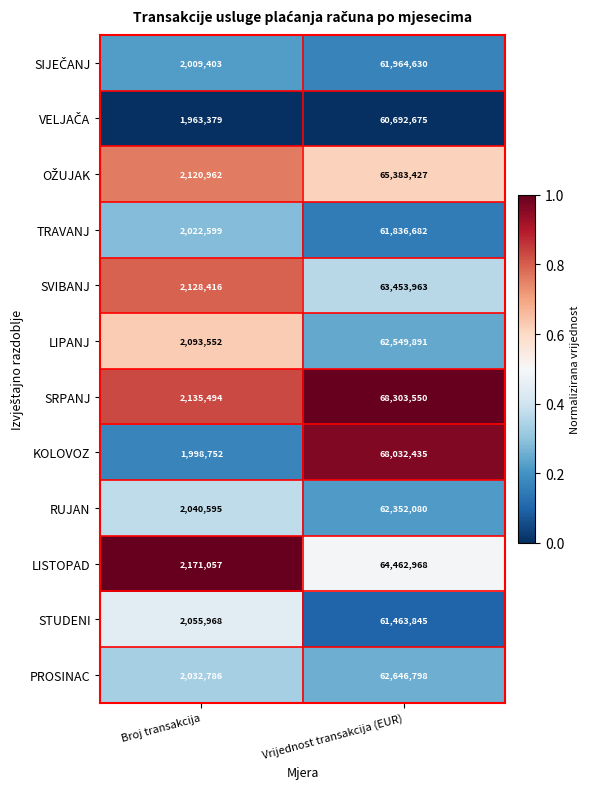

Which series has the largest range (max minus min)?

SRPANJ